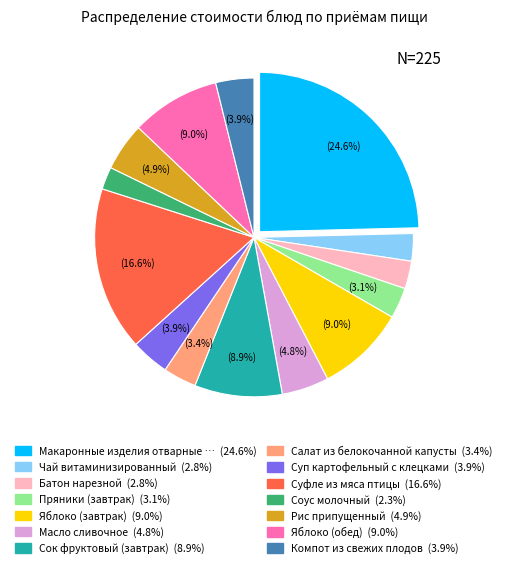

Is there any slice that represents more than half of the pie?

No